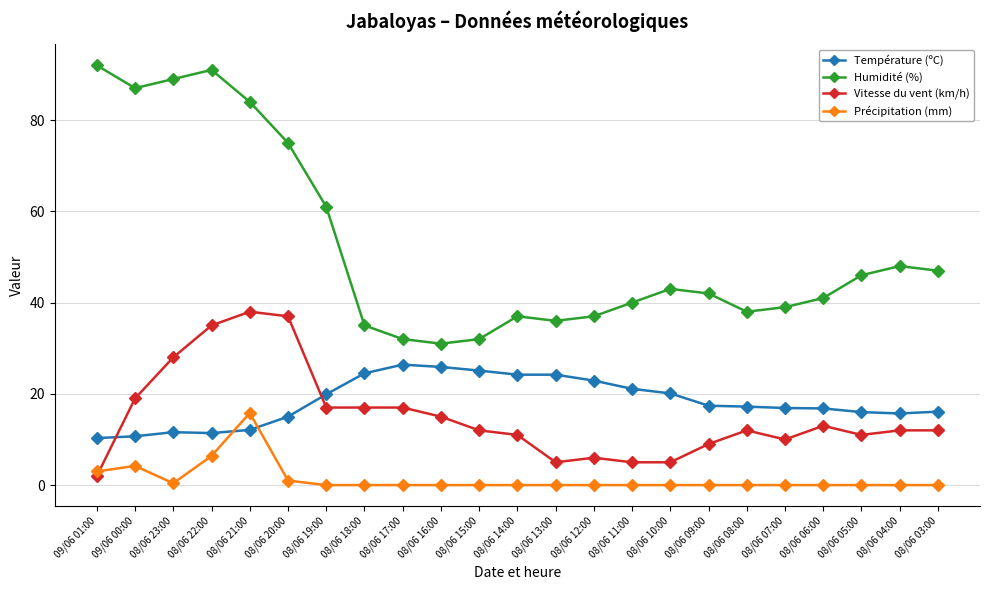

What is the sum of all Température (ºC) values?

421.5